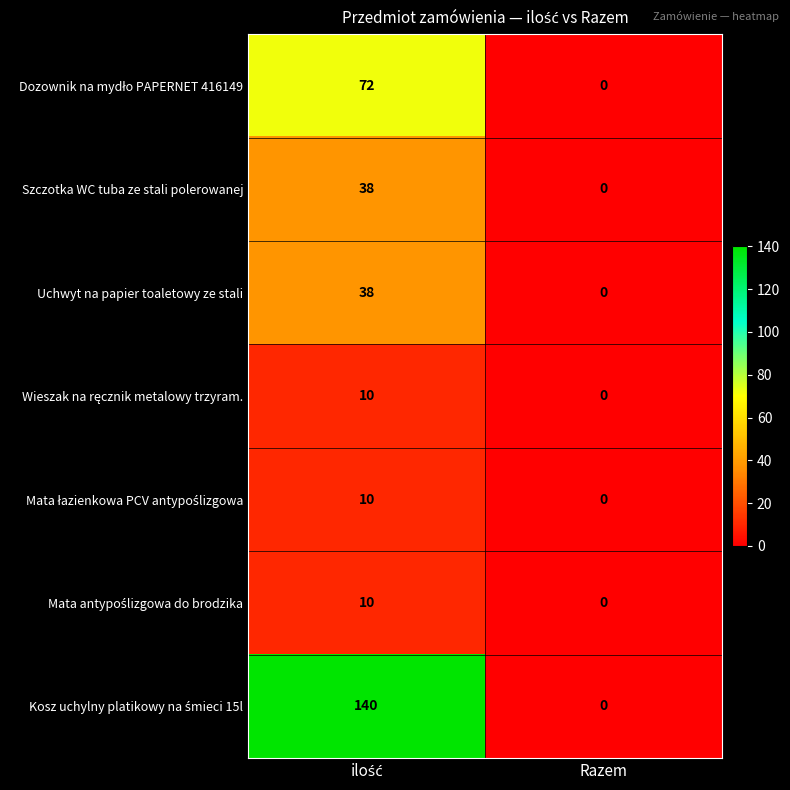

Is it true that Uchwyt na papier toaletowy ze stali equals 26 at Razem?

False